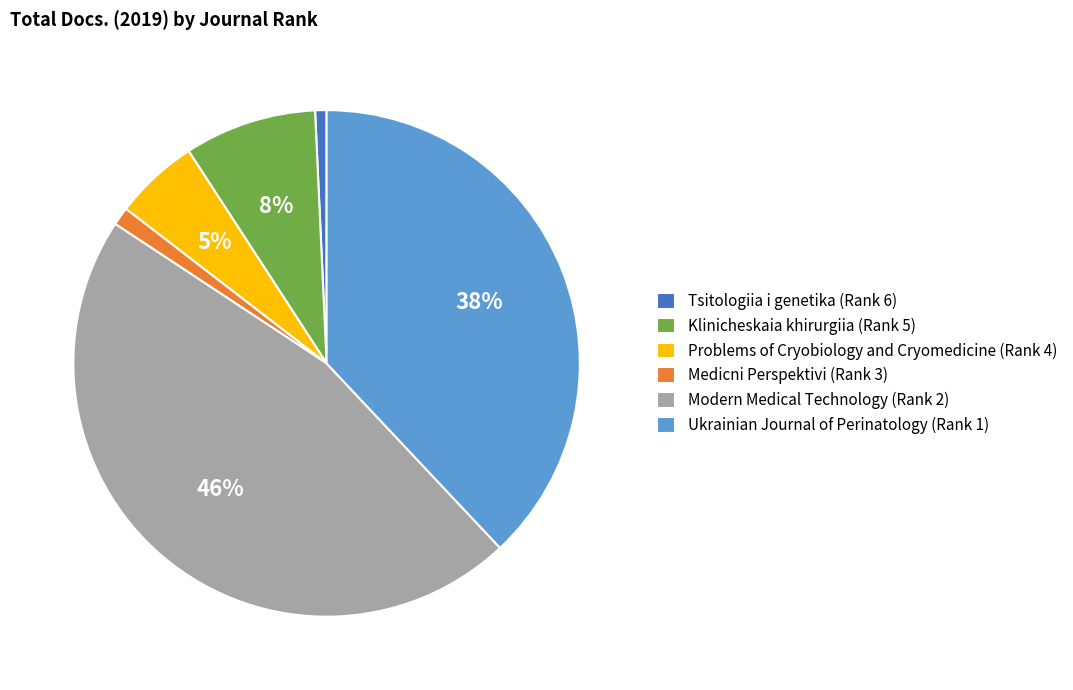

How many slices are in this pie chart?

6